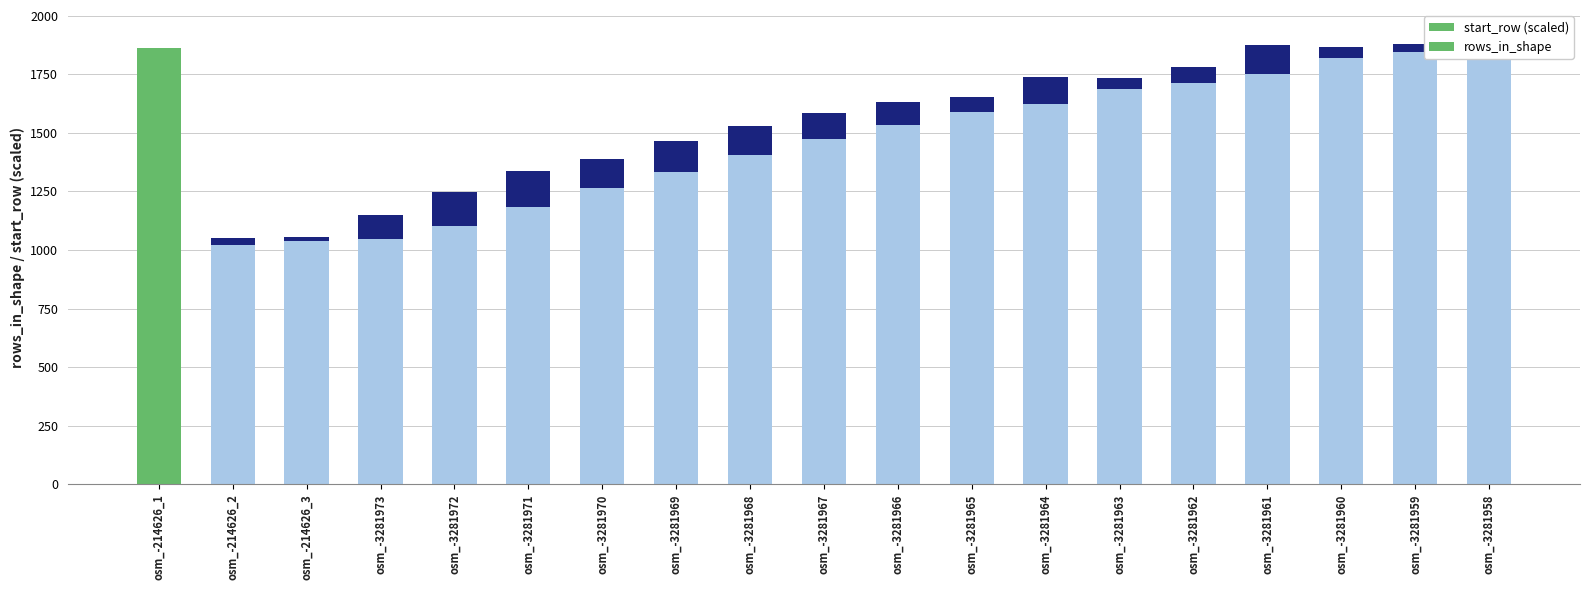

What is the greatest value displayed?

1863.0